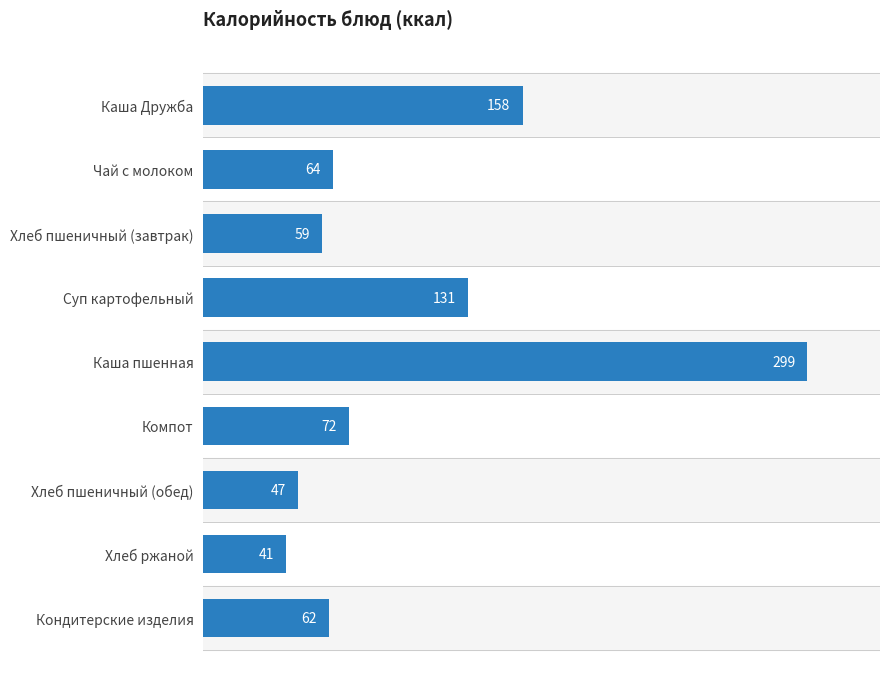

What is the minimum value shown in the chart?

41